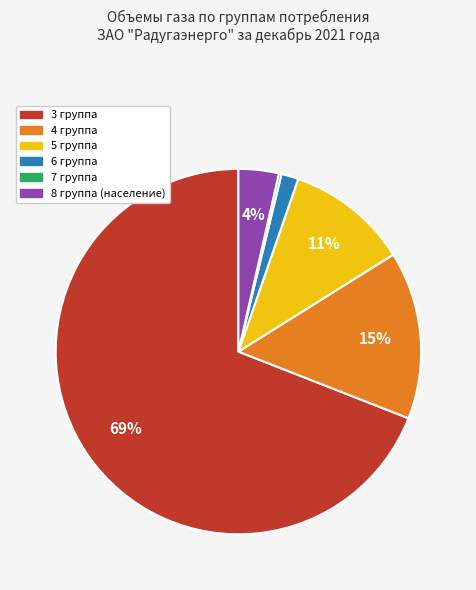

To the nearest percent, what percentage of the pie is 8 группа (население)?

4%